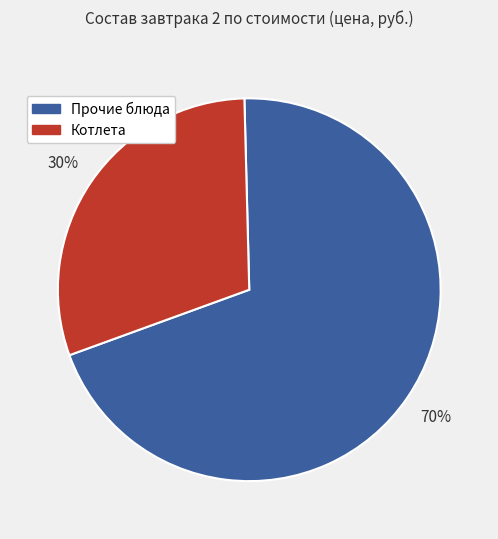

To the nearest percent, what is the difference between the largest and smallest slice percentages?

40%